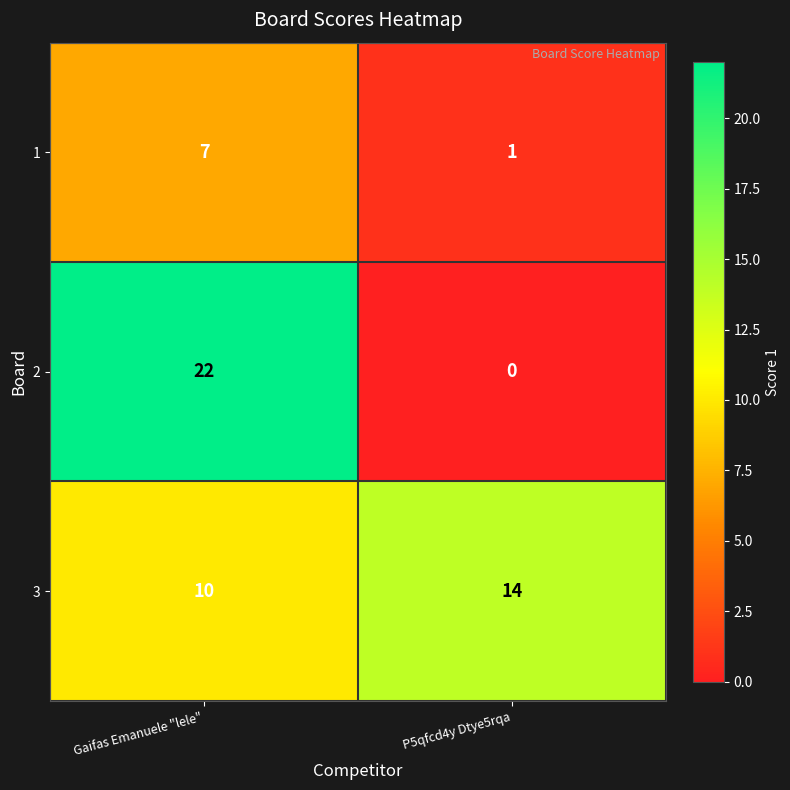

What is the maximum value for 1?

7